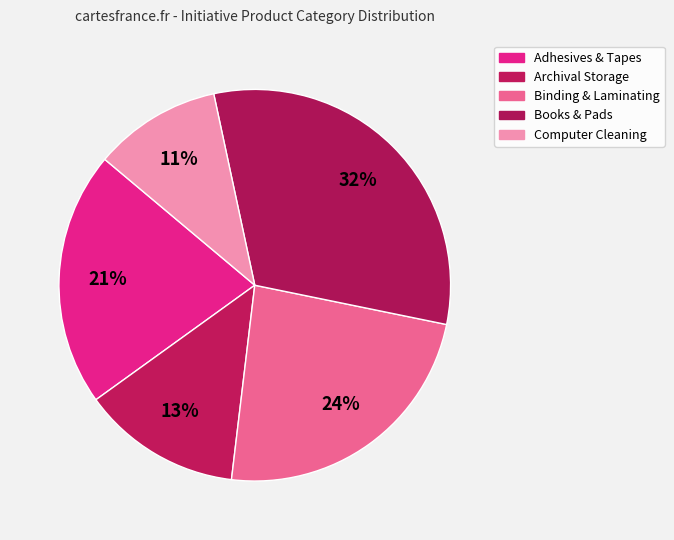

Count the number of slices in the pie.

5